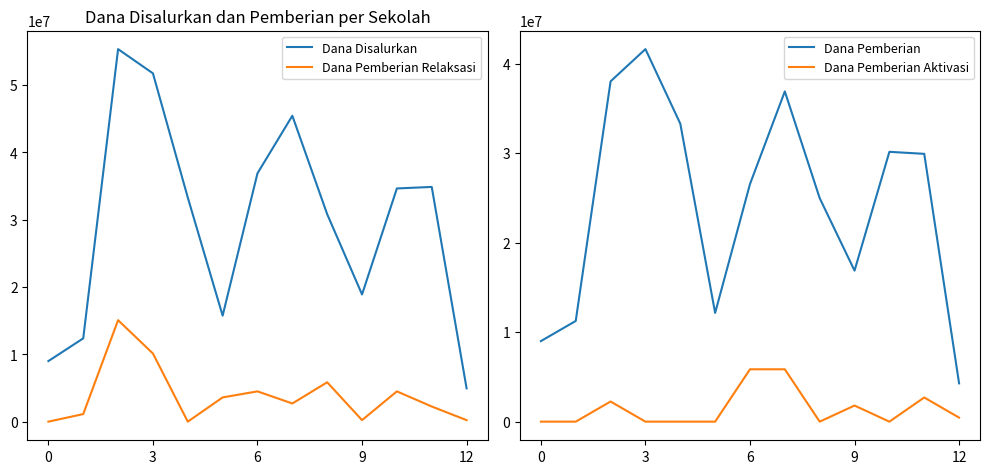

Does the chart display data point markers on the line(s)?

No